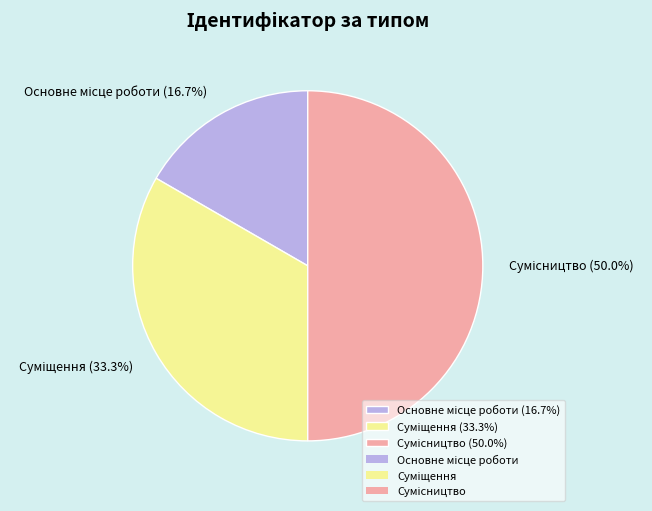

True or false: Основне місце роботи accounts for 31% of the total.

False